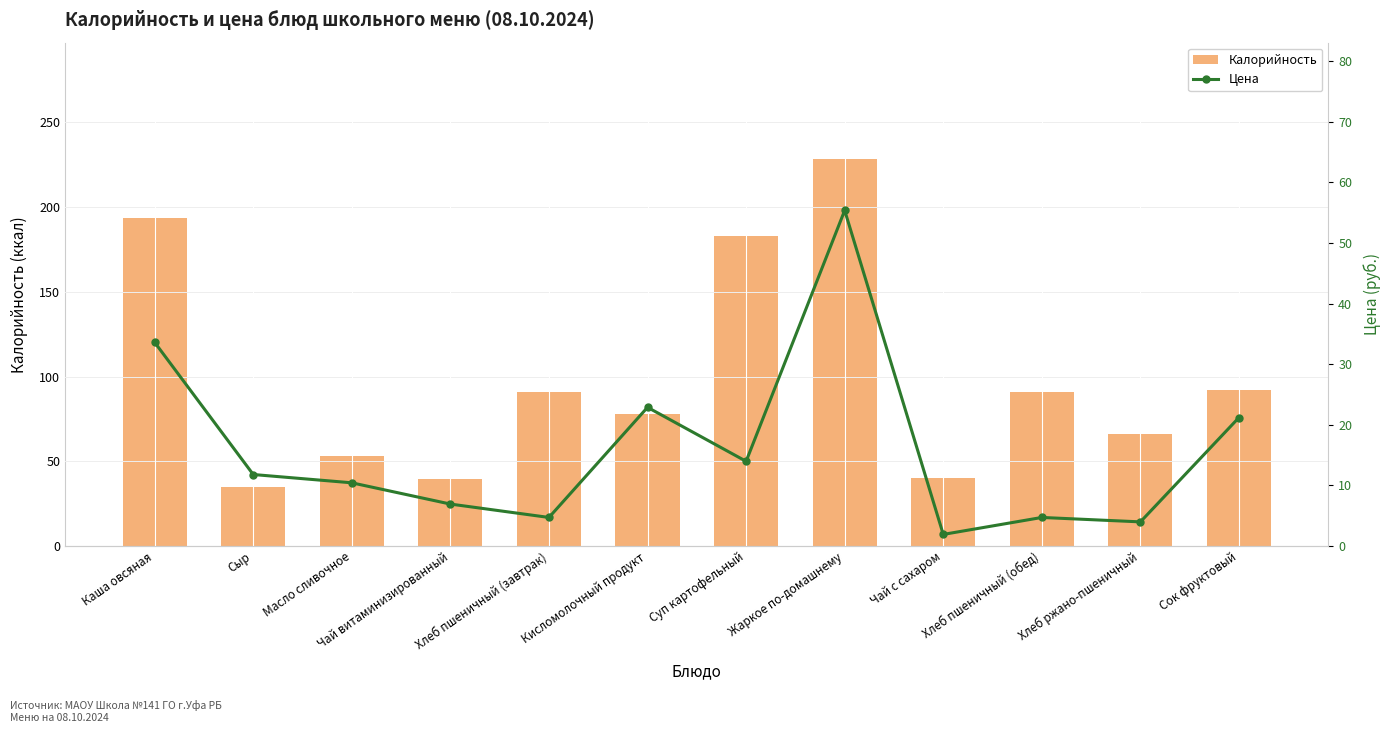

How many data points in Калорийность are above 91?

4